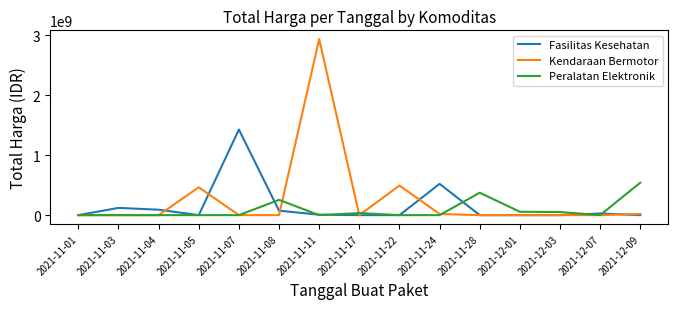

True or false: Kendaraan Bermotor has more than 2 interior local peaks.

True